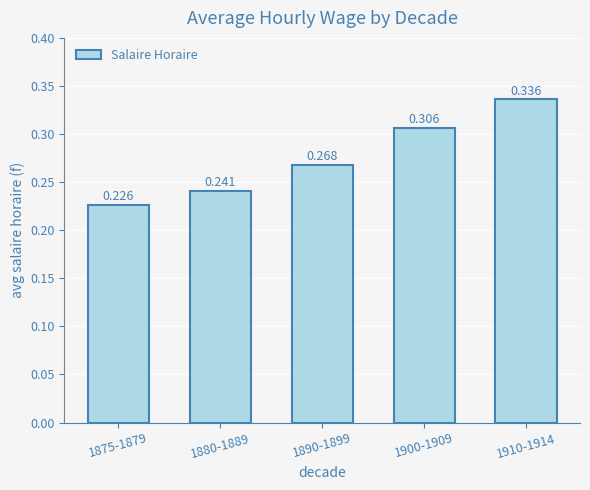

Reading right to left, extract all data points from this chart.

0.3	0.3	0.3	0.2	0.2